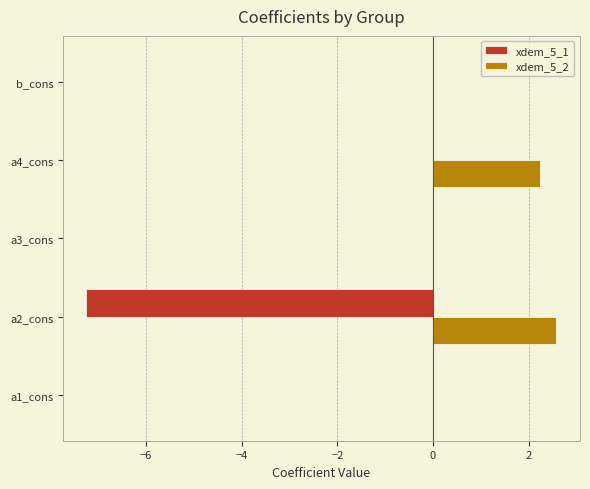

What is the highest value of the xdem_5_2 series?

2.6